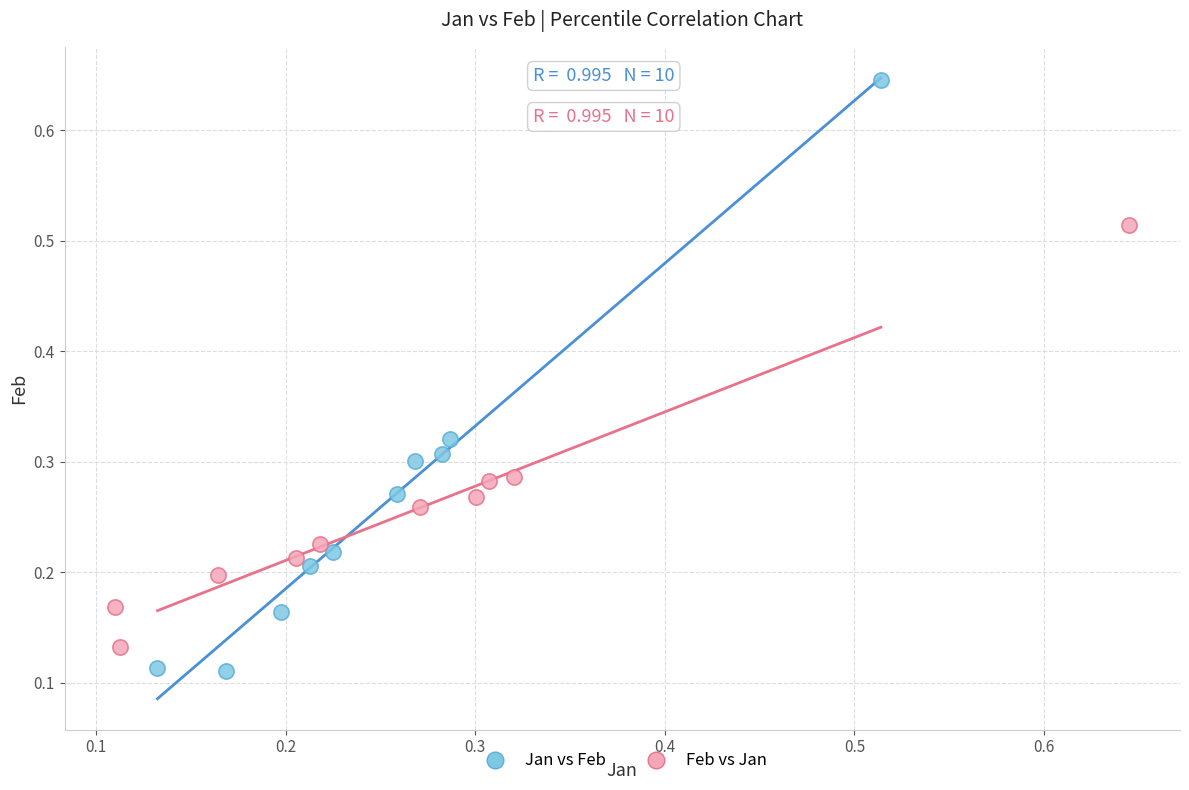

Which series reaches the maximum Y coordinate?

Jan vs Feb